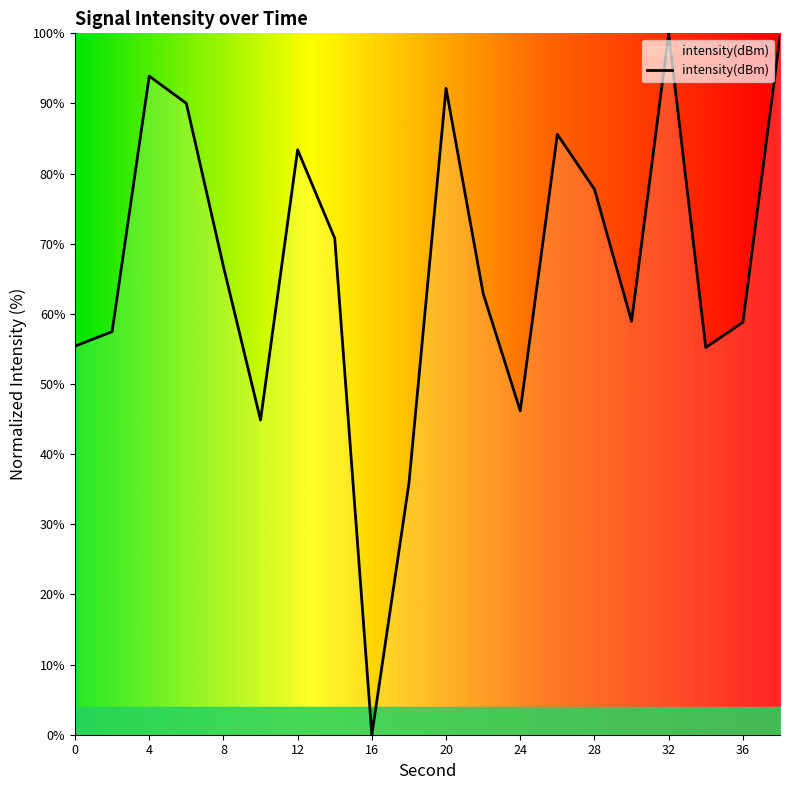

What is the difference between the maximum and minimum values?

100.0